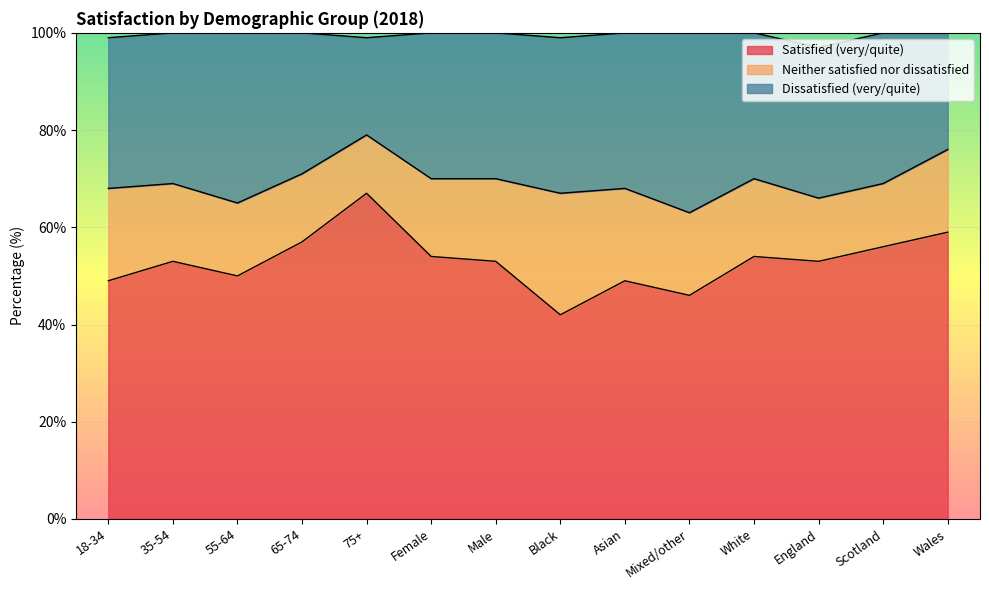

What is the average value of the Neither satisfied nor dissatisfied series?

16